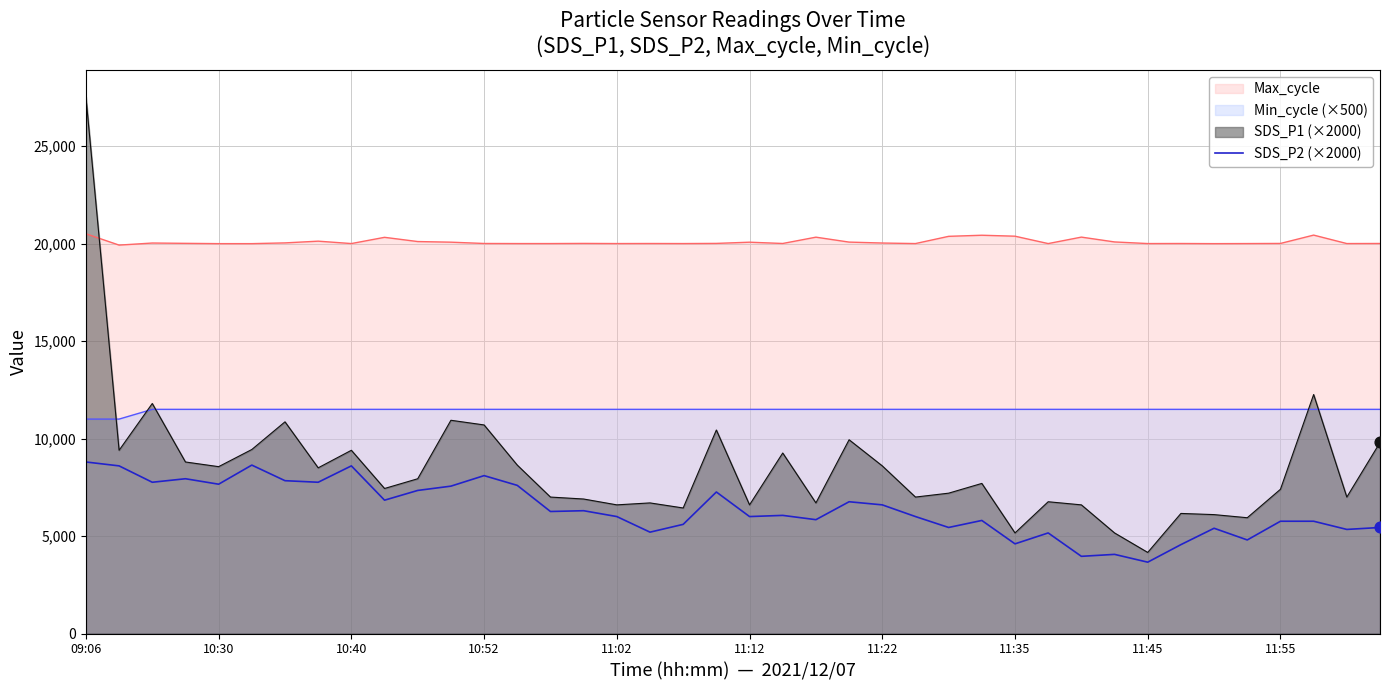

What is the difference between the highest and lowest values at 09:06?

18740.0